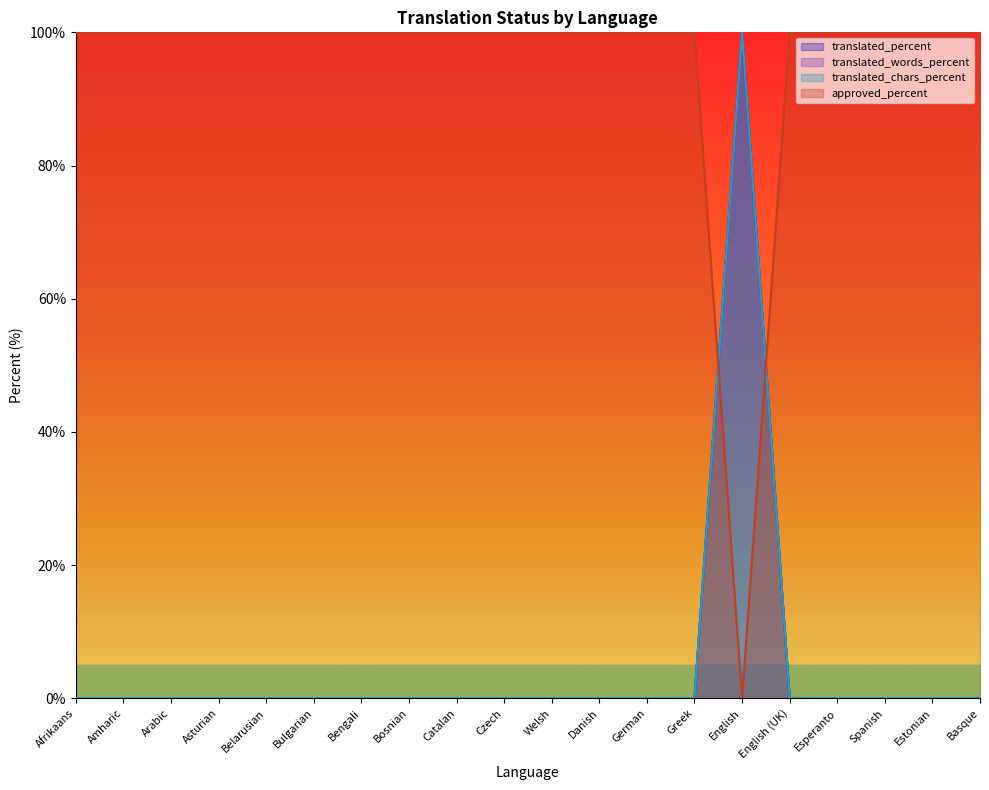

Which series has the largest range (max minus min)?

translated_percent